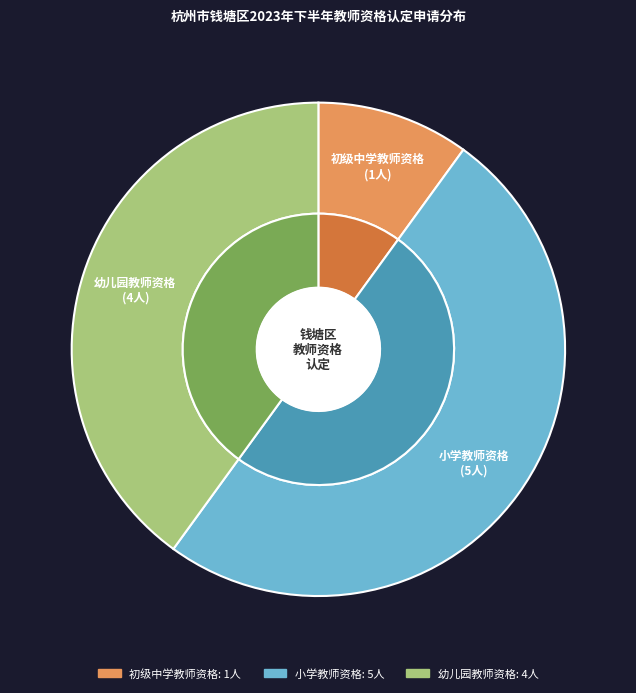

How many segments does this pie chart have?

3